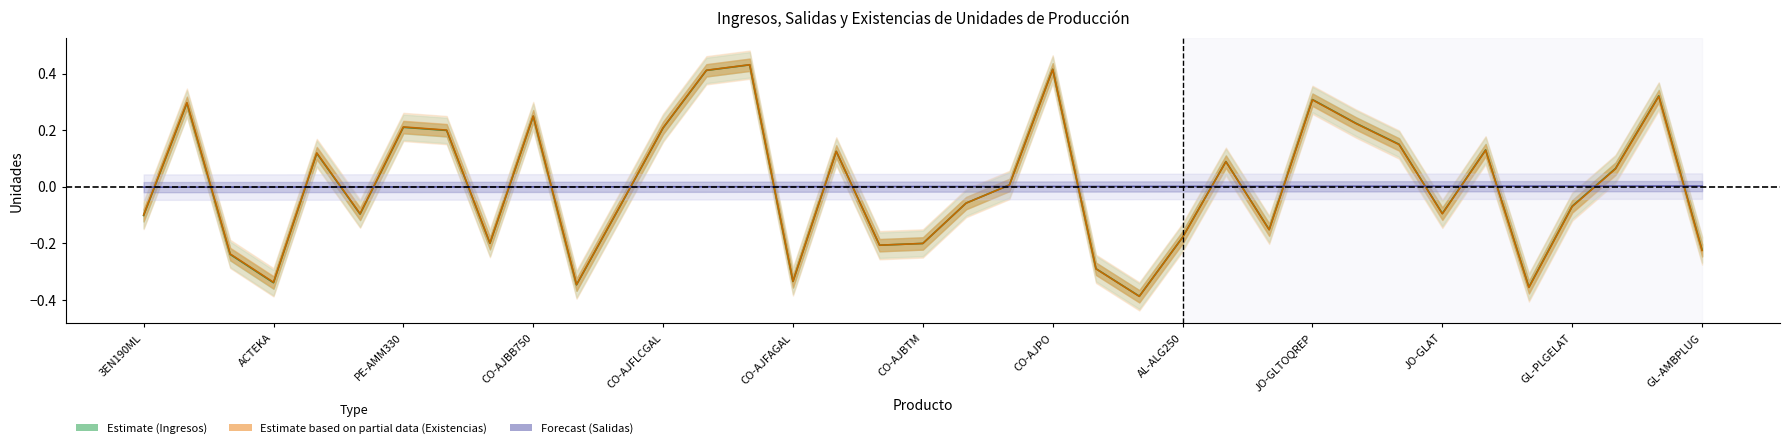

The Estimate based on partial data (Existencias) series shows -0.2 at 17. True or false?

True